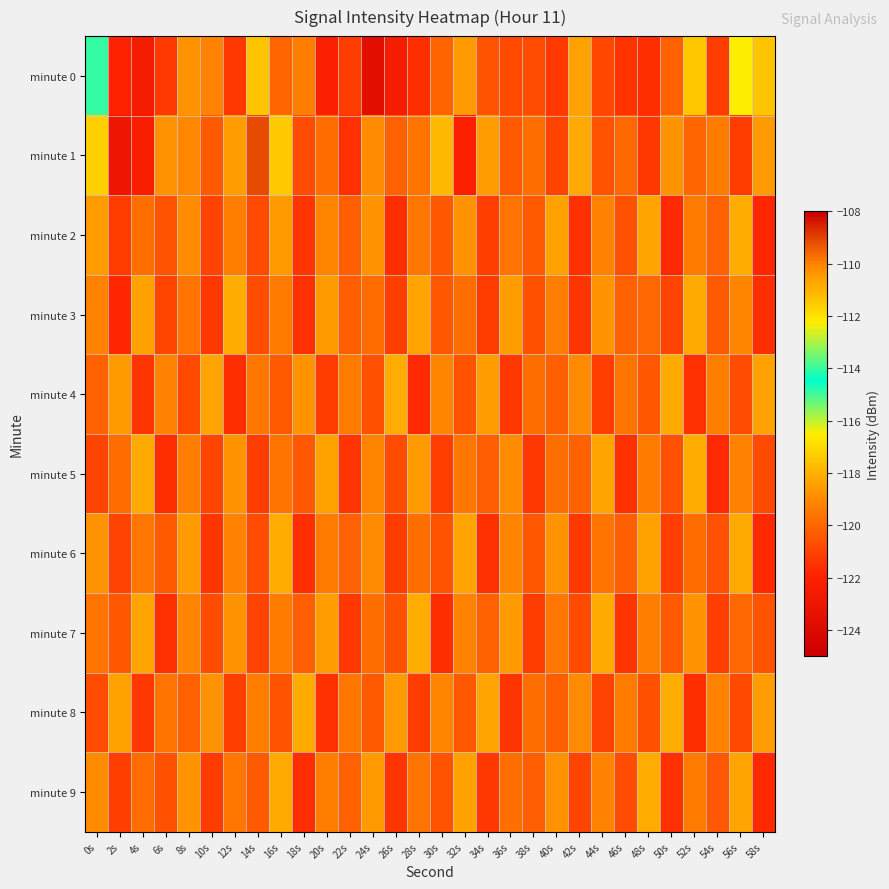

Reading right to left, what are all the values shown in this chart?

minute 0: 58s=-117.6	56s=-112.3	54s=-121.1	52s=-117.5	50s=-120.1	48s=-121.6	46s=-121.5	44s=-120.8	42s=-118.4	40s=-121.2	38s=-120.7	36s=-120.8	34s=-120.5	32s=-118.6	30s=-120.0	28s=-121.6	26s=-122.4	24s=-123.6	22s=-121.2	20s=-122.0	18s=-119.3	16s=-120.0	14s=-117.5	12s=-121.3	10s=-119.2	8s=-118.8	6s=-121.2	4s=-122.5	2s=-121.9	0s=-114.8
minute 1: 58s=-118.6	56s=-121.2	54s=-119.4	52s=-120.0	50s=-118.7	48s=-121.3	46s=-119.9	44s=-120.5	42s=-118.2	40s=-121.0	38s=-119.7	36s=-120.3	34s=-118.5	32s=-122.1	30s=-117.8	28s=-119.6	26s=-120.1	24s=-118.9	22s=-121.5	20s=-119.8	18s=-120.7	16s=-117.4	14s=-109.1	12s=-118.5	10s=-120.3	8s=-119.0	6s=-118.8	4s=-122.2	2s=-123.0	0s=-117.2
minute 2: 58s=-121.8	56s=-118.1	54s=-120.1	52s=-119.4	50s=-121.7	48s=-118.3	46s=-120.6	44s=-119.2	42s=-121.5	40s=-118.4	38s=-120.3	36s=-119.6	34s=-121.1	32s=-118.8	30s=-120.4	28s=-119.5	26s=-121.6	24s=-118.7	22s=-120.2	20s=-119.1	18s=-121.4	16s=-118.6	14s=-120.8	12s=-119.3	10s=-121.0	8s=-118.9	6s=-120.5	4s=-119.7	2s=-121.2	0s=-118.5
minute 3: 58s=-121.6	56s=-119.1	54s=-120.3	52s=-118.2	50s=-121.0	48s=-119.9	46s=-120.1	44s=-118.7	42s=-121.4	40s=-119.3	38s=-120.6	36s=-118.5	34s=-121.2	32s=-119.7	30s=-120.4	28s=-118.3	26s=-121.1	24s=-119.8	22s=-120.2	20s=-118.6	18s=-121.5	16s=-119.4	14s=-120.7	12s=-118.1	10s=-121.3	8s=-119.6	6s=-120.9	4s=-118.4	2s=-121.8	0s=-119.2
minute 4: 58s=-118.4	56s=-120.7	54s=-119.3	52s=-121.5	50s=-118.2	48s=-120.4	46s=-119.6	44s=-121.1	42s=-118.9	40s=-120.2	38s=-119.7	36s=-121.3	34s=-118.5	32s=-120.5	30s=-119.1	28s=-121.7	26s=-118.1	24s=-120.6	22s=-119.4	20s=-121.2	18s=-118.7	16s=-120.3	14s=-119.5	12s=-121.6	10s=-118.3	8s=-120.8	6s=-119.2	4s=-121.4	2s=-118.6	0s=-120.1
minute 5: 58s=-120.8	56s=-119.2	54s=-121.7	52s=-118.1	50s=-120.6	48s=-119.4	46s=-121.5	44s=-118.3	42s=-120.1	40s=-119.7	38s=-121.3	36s=-118.9	34s=-120.2	32s=-119.5	30s=-121.1	28s=-118.6	26s=-120.7	24s=-119.1	22s=-121.4	20s=-118.4	18s=-120.4	16s=-119.6	14s=-121.2	12s=-118.7	10s=-120.9	8s=-119.3	6s=-121.6	4s=-118.2	2s=-119.8	0s=-121.0
minute 6: 58s=-121.7	56s=-118.2	54s=-120.6	52s=-119.8	50s=-121.1	48s=-118.4	46s=-120.2	44s=-119.6	42s=-121.3	40s=-118.7	38s=-120.4	36s=-119.1	34s=-121.5	32s=-118.3	30s=-120.5	28s=-119.7	26s=-121.2	24s=-118.9	22s=-120.1	20s=-119.4	18s=-121.6	16s=-118.1	14s=-120.7	12s=-119.2	10s=-121.4	8s=-118.6	6s=-120.3	4s=-119.5	2s=-121.0	0s=-118.8
minute 7: 58s=-120.5	56s=-119.9	54s=-121.1	52s=-118.7	50s=-120.3	48s=-119.3	46s=-121.4	44s=-118.2	42s=-120.8	40s=-119.5	38s=-121.2	36s=-118.6	34s=-120.1	32s=-119.2	30s=-121.6	28s=-118.1	26s=-120.6	24s=-119.7	22s=-121.3	20s=-118.5	18s=-120.2	16s=-119.4	14s=-121.0	12s=-118.8	10s=-120.7	8s=-119.1	6s=-121.5	4s=-118.3	2s=-120.4	0s=-119.6
minute 8: 58s=-118.5	56s=-120.8	54s=-119.2	52s=-121.6	50s=-118.1	48s=-120.6	46s=-119.4	44s=-121.0	42s=-118.9	40s=-120.2	38s=-119.7	36s=-121.4	34s=-118.3	32s=-120.4	30s=-119.1	28s=-121.2	26s=-118.6	24s=-120.3	22s=-119.5	20s=-121.5	18s=-118.2	16s=-120.5	14s=-119.3	12s=-121.1	10s=-118.8	8s=-120.1	6s=-119.6	4s=-121.3	2s=-118.4	0s=-120.7
minute 9: 58s=-121.7	56s=-118.3	54s=-120.4	52s=-119.4	50s=-121.5	48s=-118.1	46s=-120.7	44s=-119.2	42s=-121.0	40s=-118.8	38s=-120.2	36s=-119.7	34s=-121.3	32s=-118.4	30s=-120.5	28s=-119.6	26s=-121.4	24s=-118.6	22s=-120.1	20s=-119.3	18s=-121.6	16s=-118.2	14s=-120.3	12s=-119.5	10s=-121.2	8s=-118.7	6s=-120.6	4s=-119.8	2s=-121.1	0s=-118.9